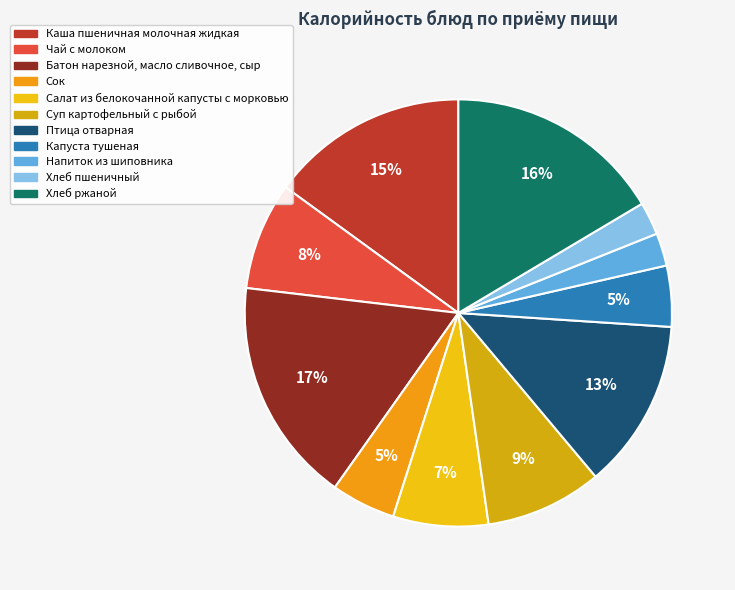

How many slices are in this pie chart?

11